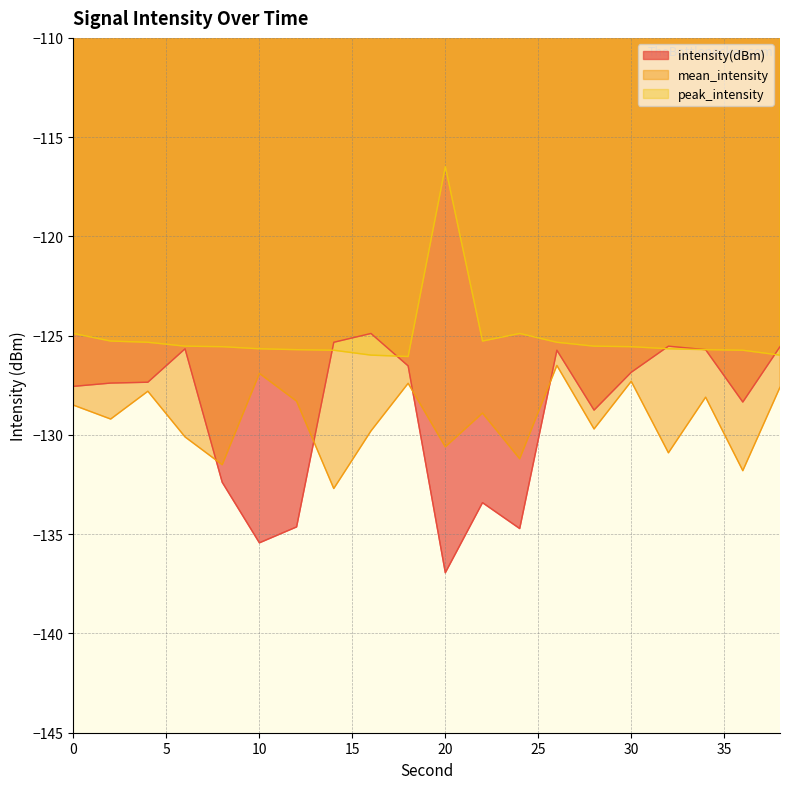

True or false: peak_intensity has more than 2 points higher than both neighbors.

False